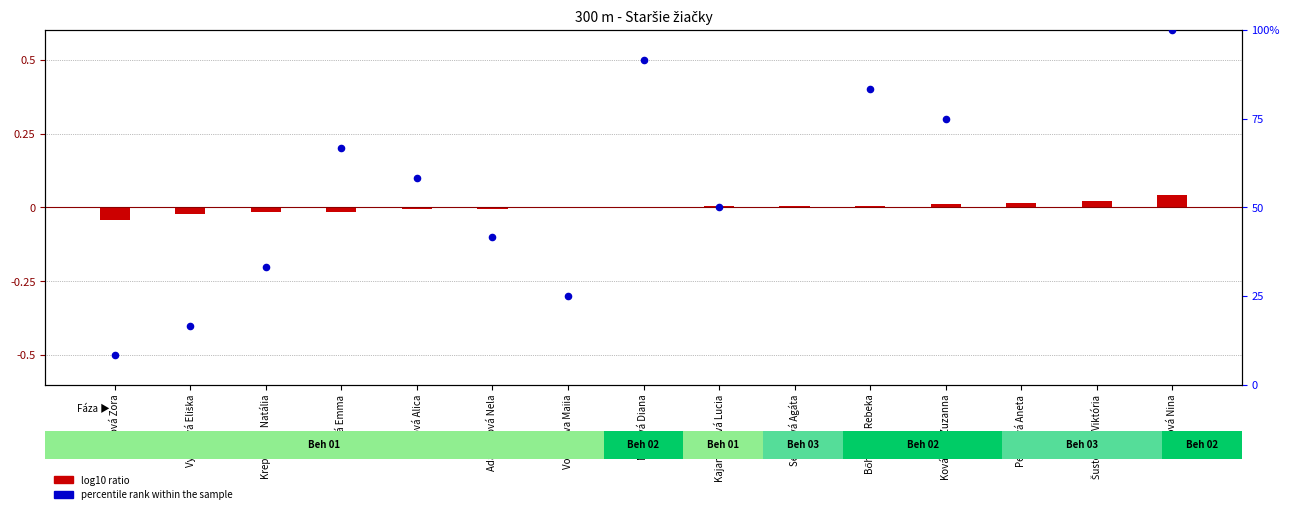

Between 2 and 3, which is larger?

3